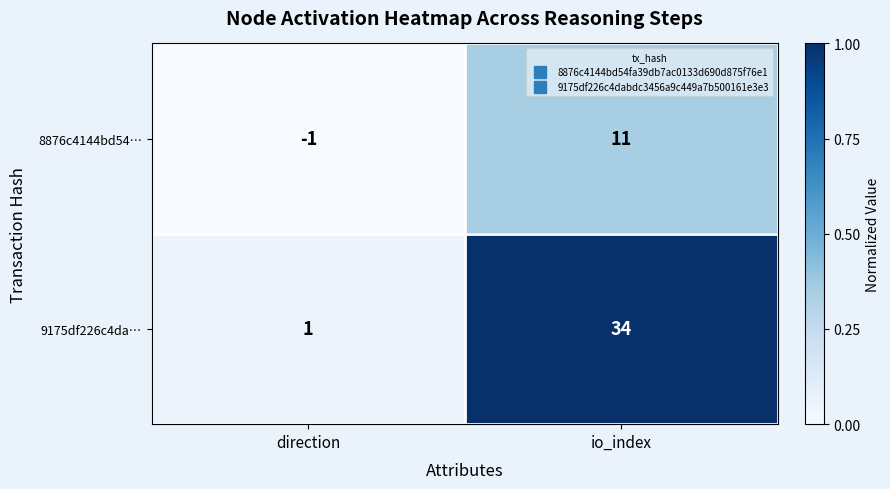

How many categories are shown in the chart?

2